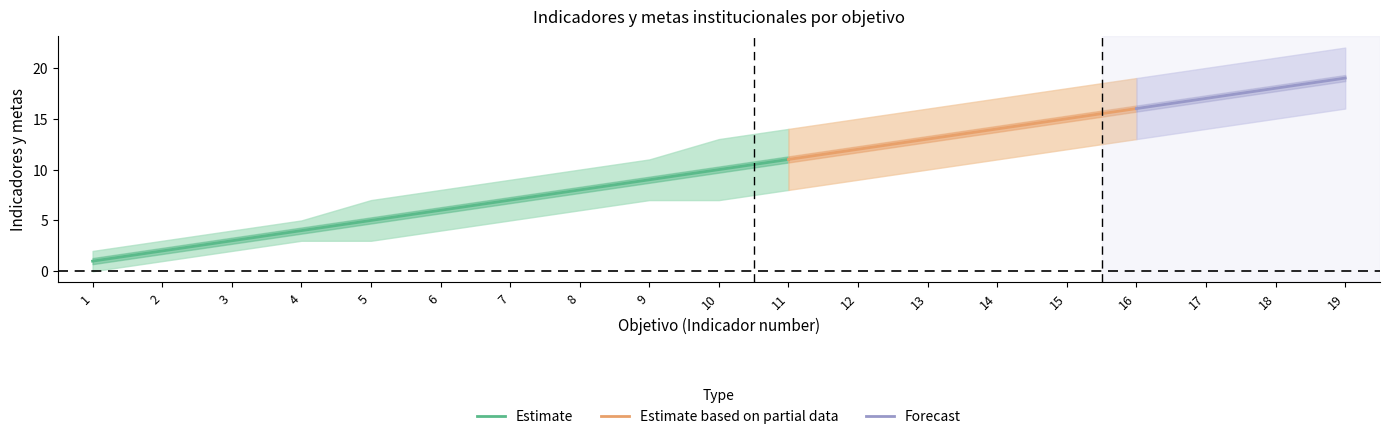

Is this an area chart (filled region under the line)?

No